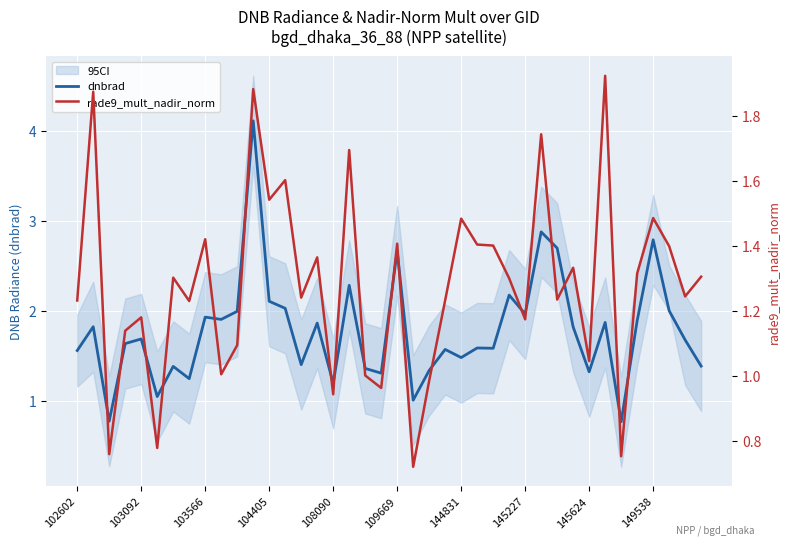

True or false: dnbrad has a value of 2.7 at 109669.

True